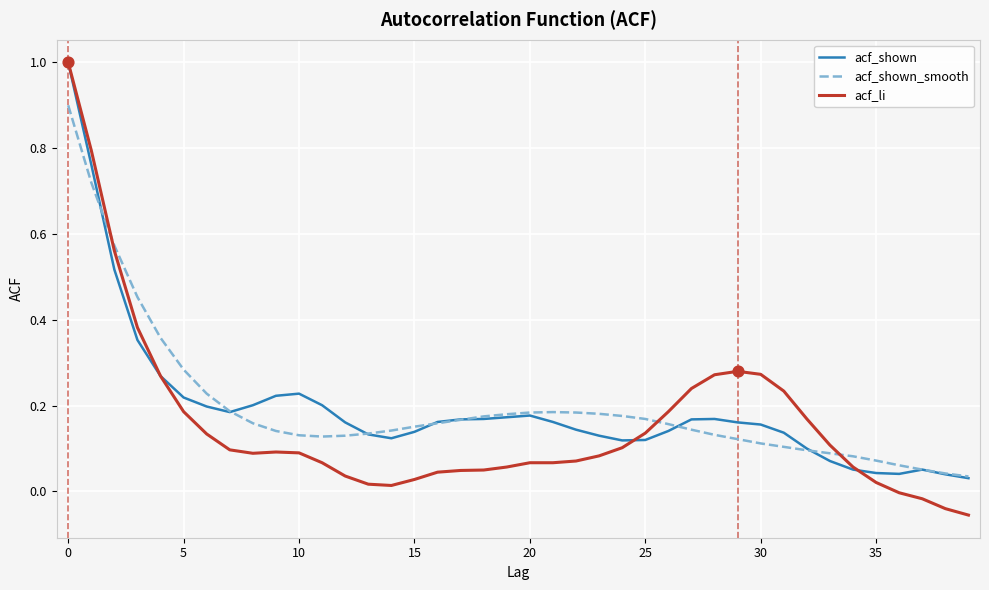

At how many categories does at least one series exceed 0?

40